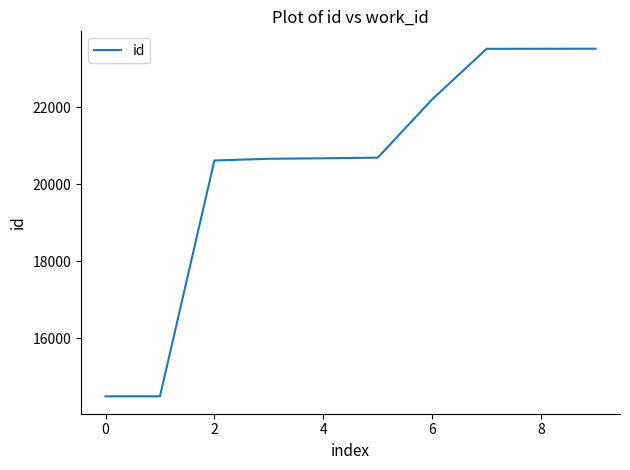

How many lines are shown in the chart?

1